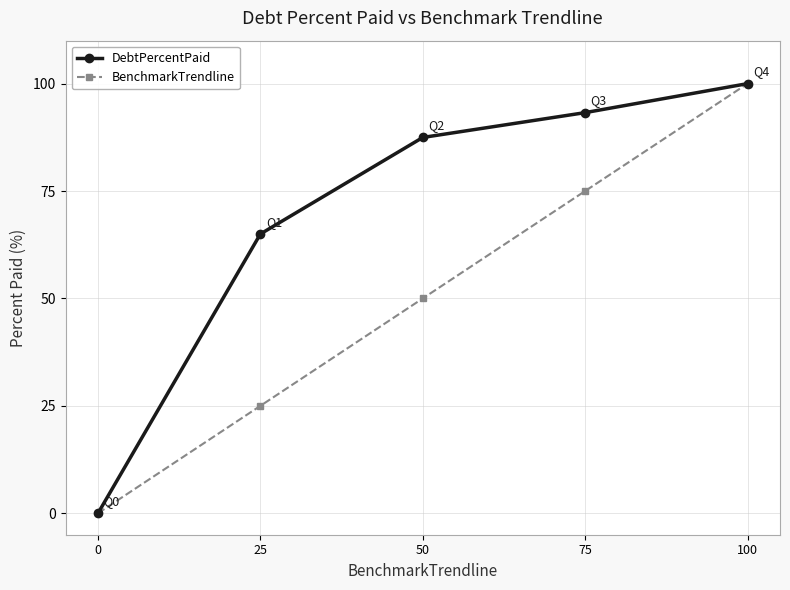

Read the BenchmarkTrendline value at 75.

75.0